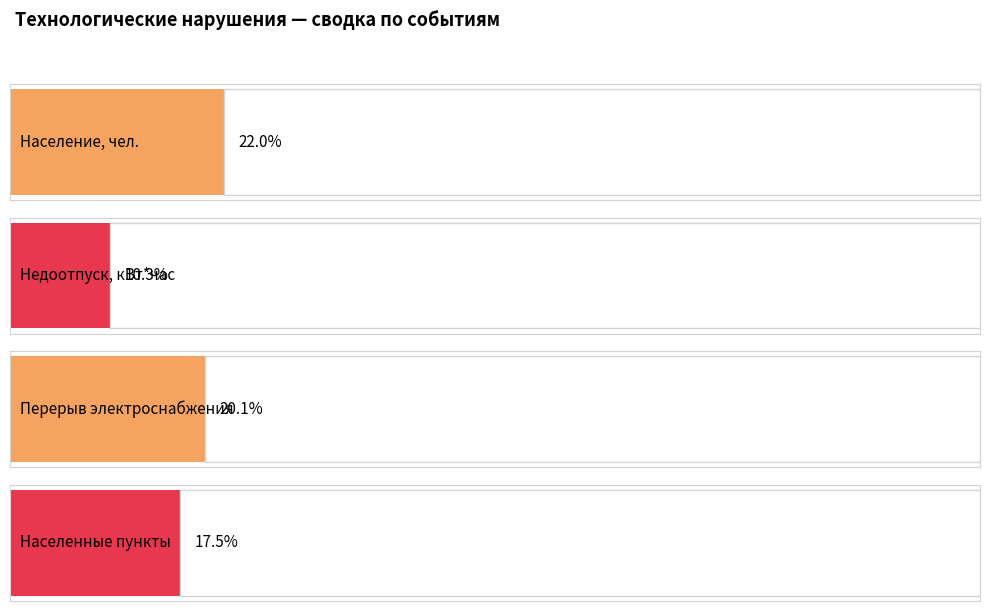

What are all the series names shown in the legend?

Население, чел., Недоотпуск, кВт*час, Перерыв электроснабжения, Населенные пункты